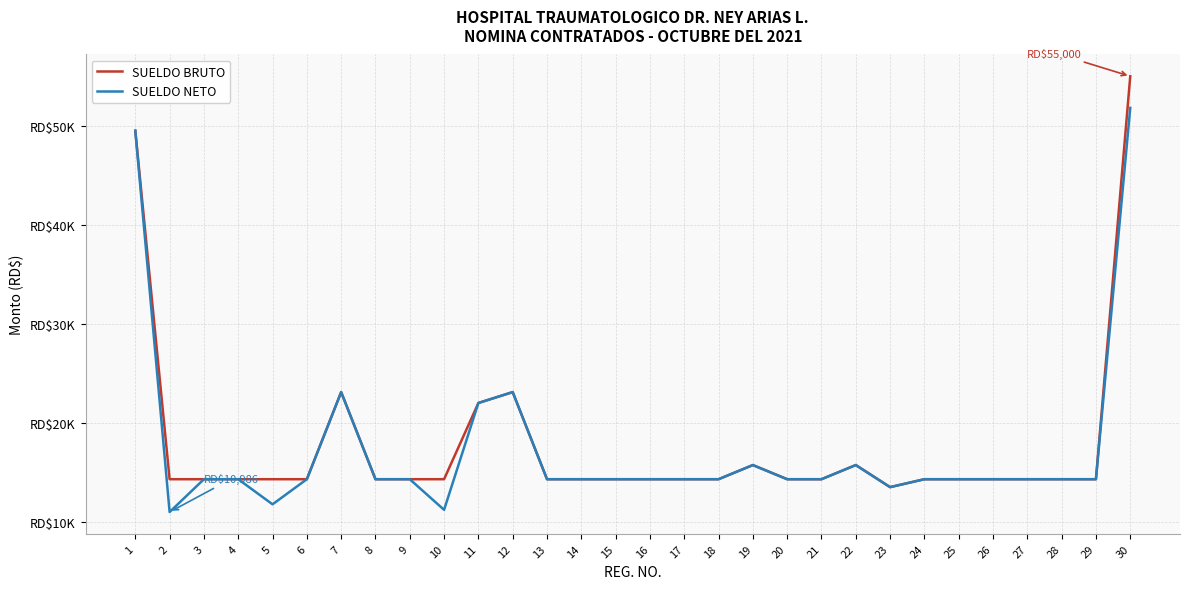

Reading left to right, what are all the values shown in this chart?

SUELDO BRUTO: 49500.0	14300.0	14300.0	14300.0	14300.0	14300.0	23100.0	14300.0	14300.0	14300.0	22000.0	23100.0	14300.0	14300.0	14300.0	14300.0	14300.0	14300.0	15730.0	14300.0	14300.0	15730.0	13500.0	14300.0	14300.0	14300.0	14300.0	14300.0	14300.0	55000.0
SUELDO NETO: 49500.0	10985.9	14300.0	14300.0	11764.0	14300.0	23100.0	14300.0	14300.0	11208.4	22000.0	23100.0	14300.0	14300.0	14300.0	14300.0	14300.0	14300.0	15730.0	14300.0	14300.0	15730.0	13500.0	14300.0	14300.0	14300.0	14300.0	14300.0	14300.0	51804.2